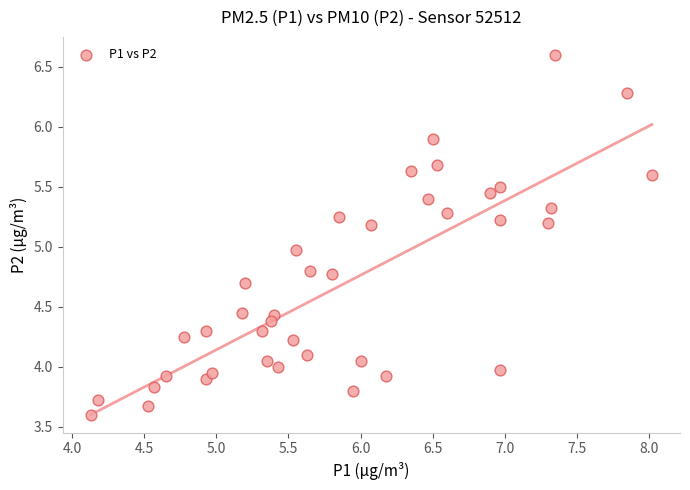

What is the range of Y values (max minus min)?

3.0